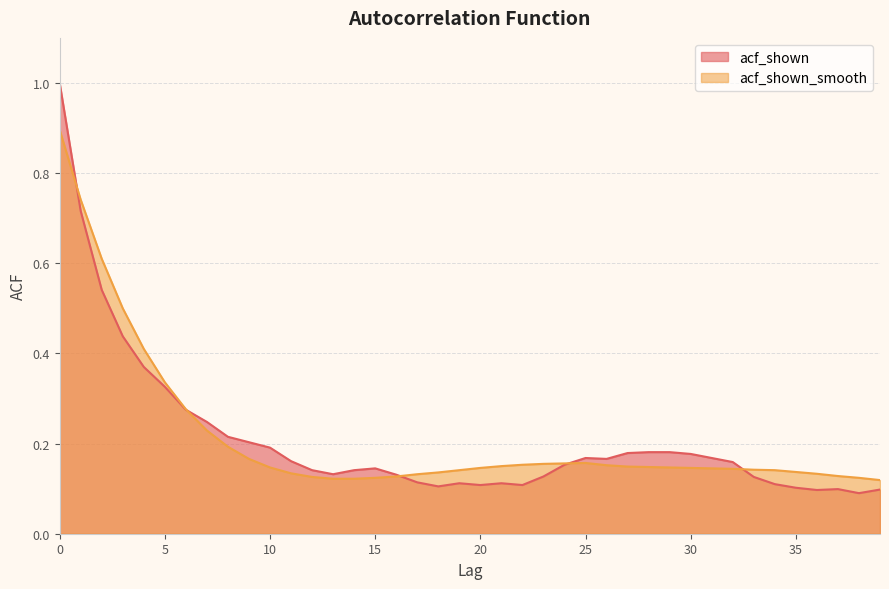

Which series has the largest total across all categories?

acf_shown_smooth